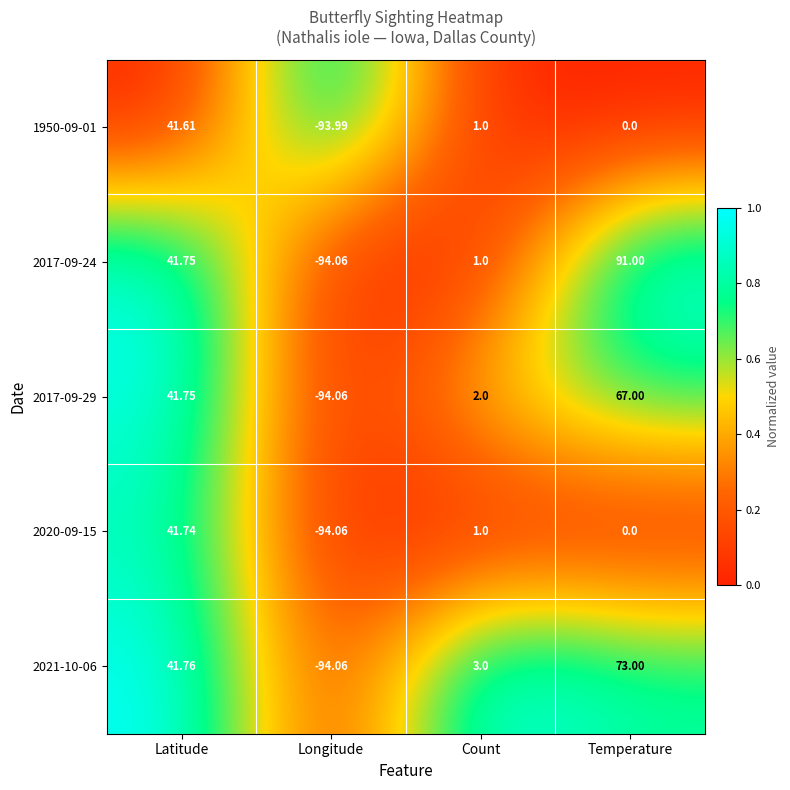

What is the total value across all series at Latitude?

208.6